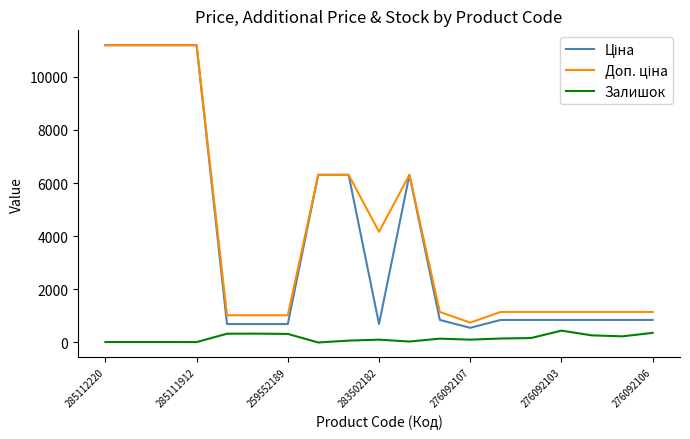

What is the maximum value shown in the chart?

11188.2